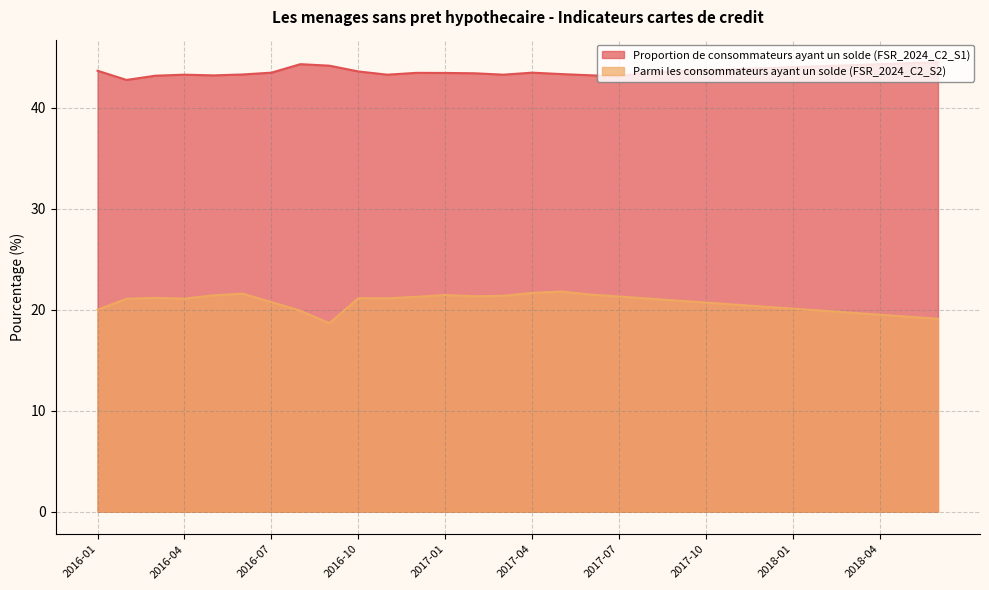

Which label corresponds to the largest value in the chart?

2018-06